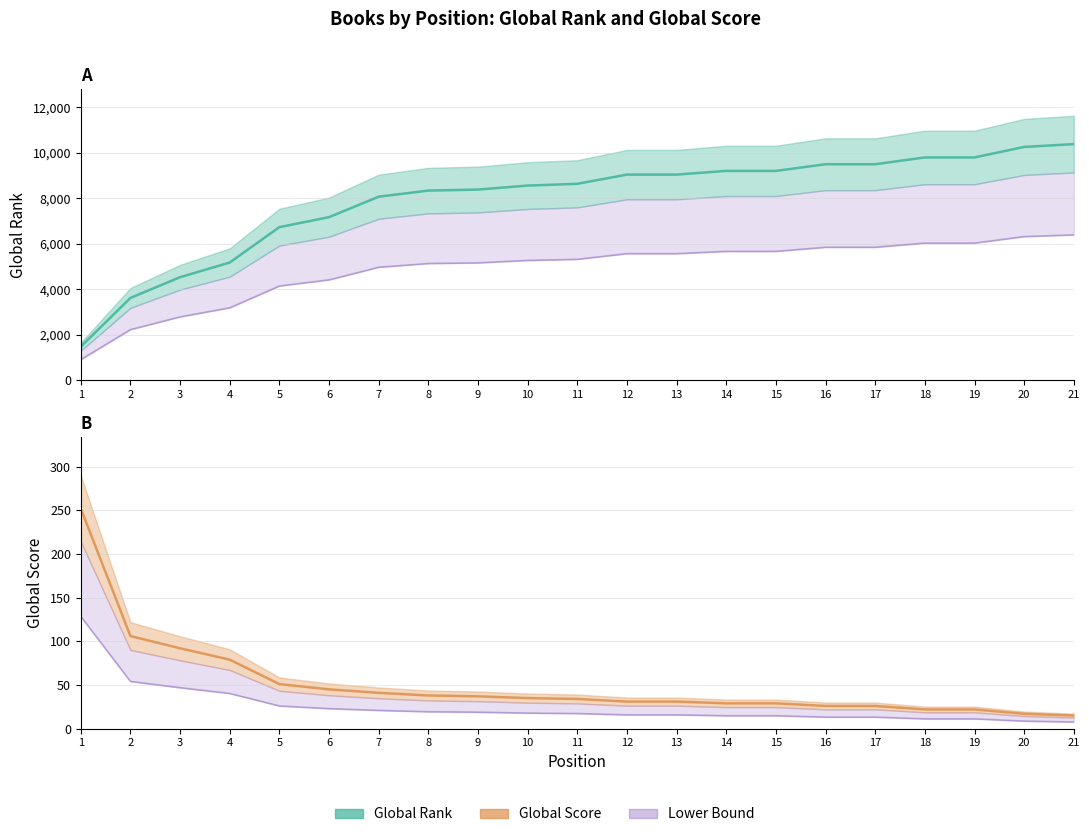

At which label is Global Score closest to 133?

2